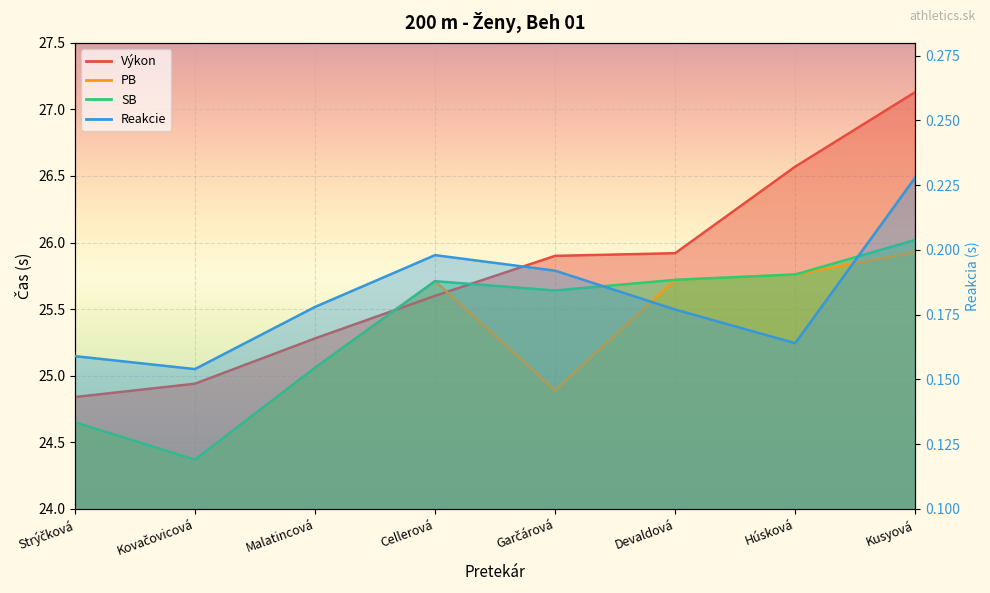

At which category is the sum across all series the highest?

Kusyová